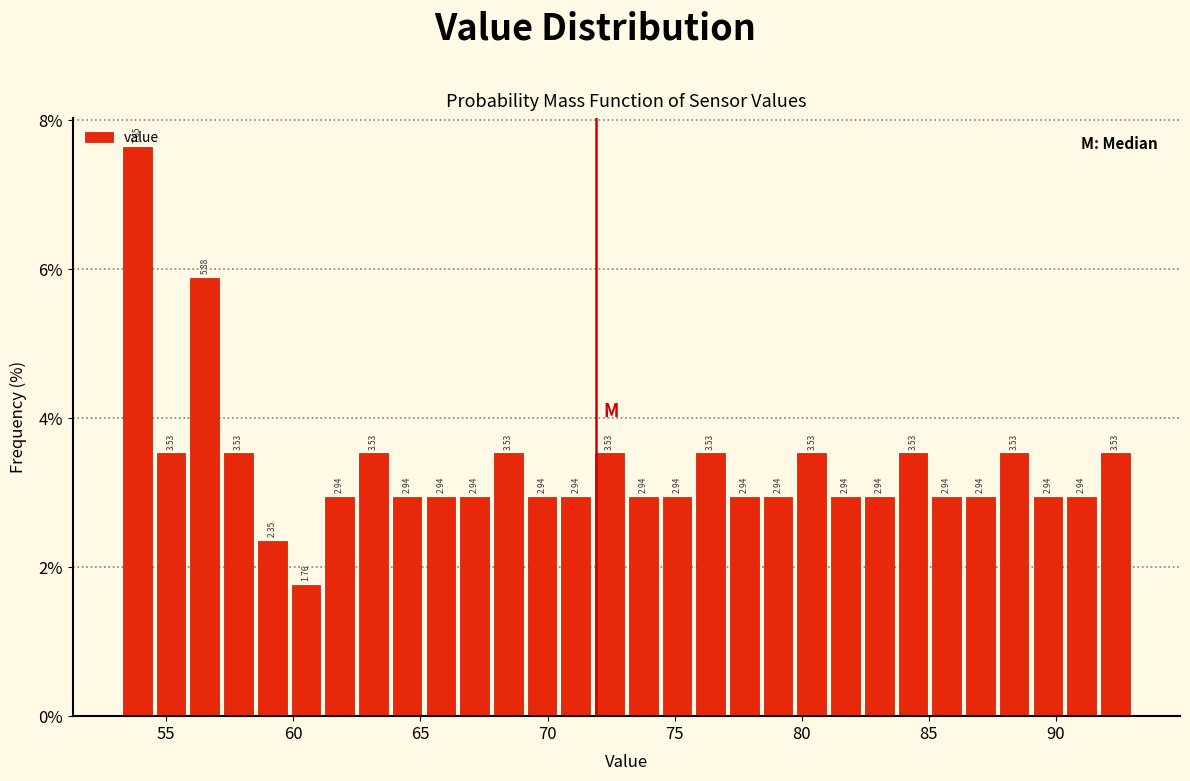

Around what value on the x-axis is the tallest bar? Give the approximate position of its centre, as read against the axis.

54.0